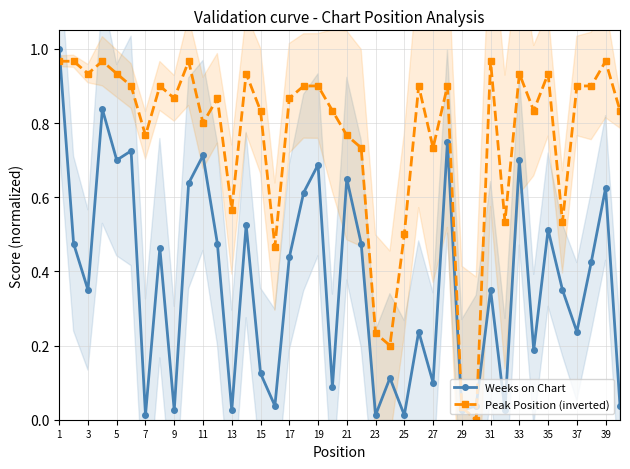

What is the difference between the second highest and minimum values in the Weeks on Chart series?

0.8